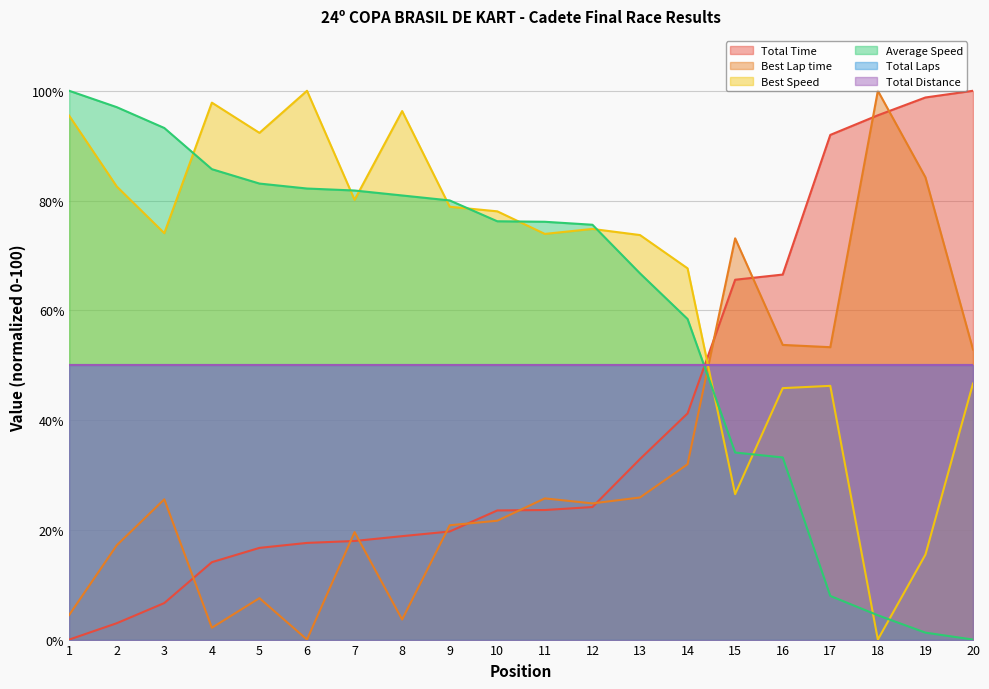

True or false: Best Lap time has more than 2 interior local peaks.

True